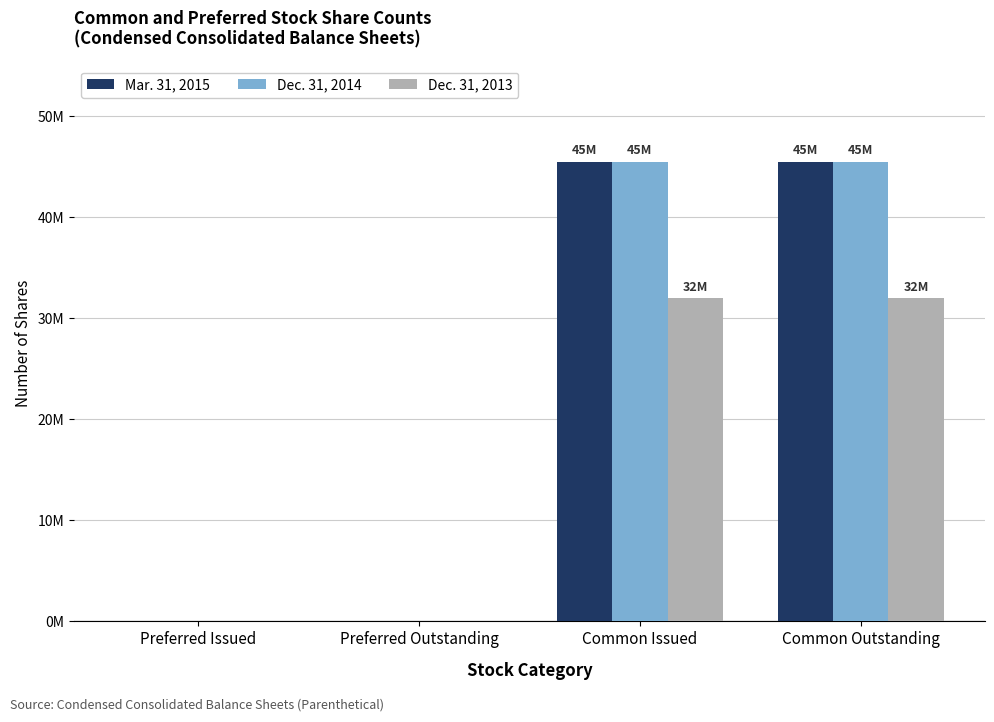

What is the label of the 2nd bar from the left?

Preferred Outstanding